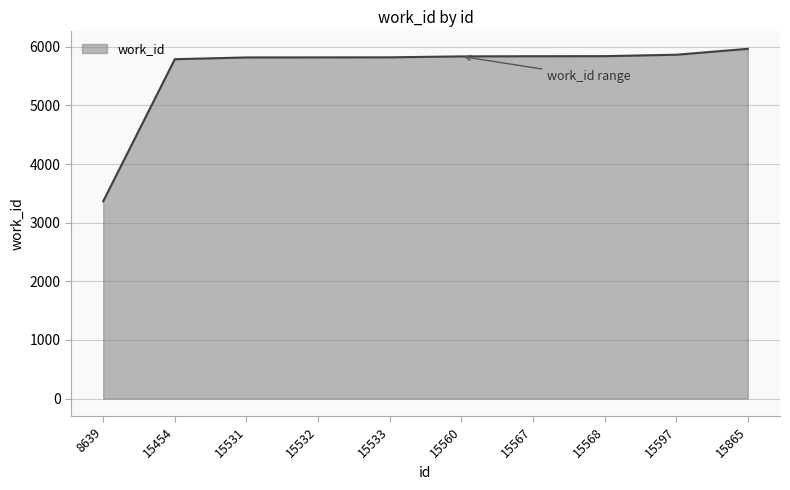

What is the change in value from 15567 to 15597?

+25